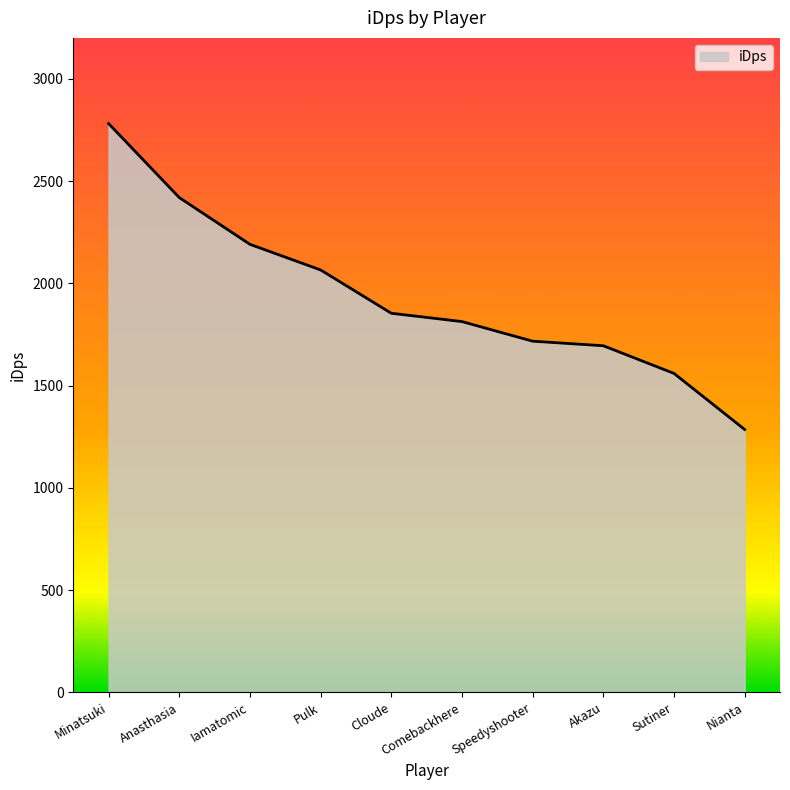

Is it true that the value at Pulk is 2065.5?

True